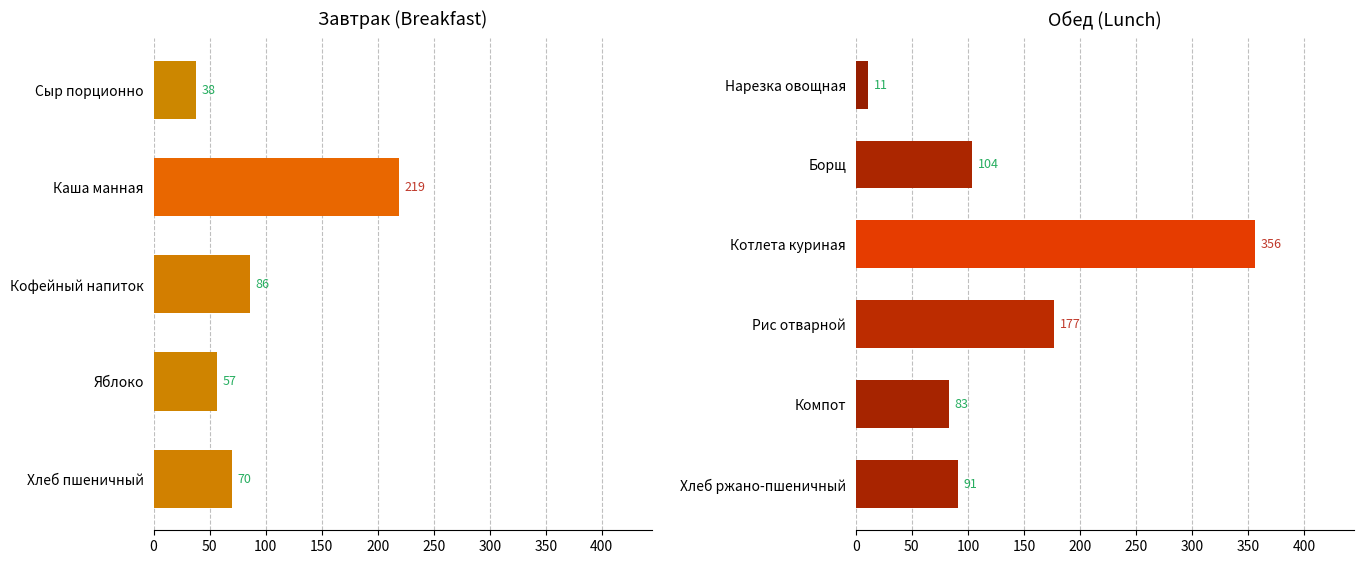

The chart shows a value of 19 at Хлеб ржано-пшеничный. True or false?

False